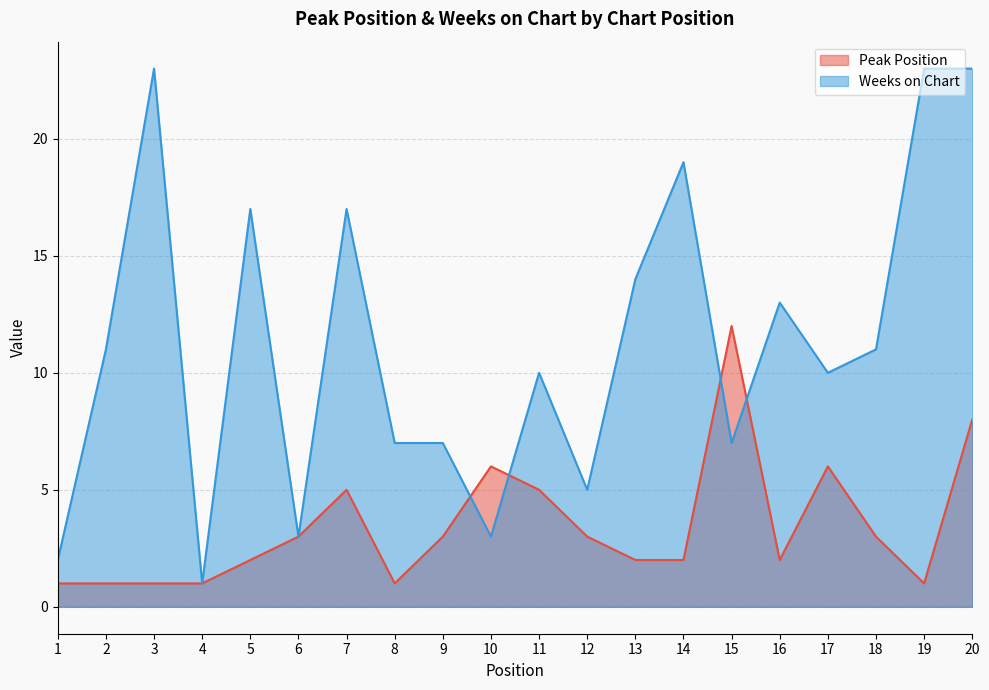

Which series ends up on top after the final intersection of Peak Position and Weeks on Chart?

Weeks on Chart